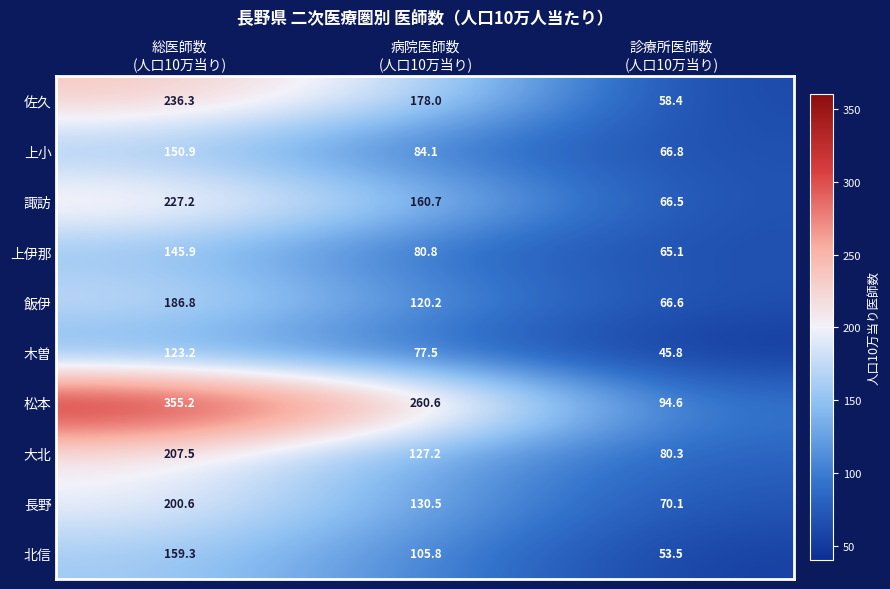

What is the sum of all 飯伊 values?

373.6